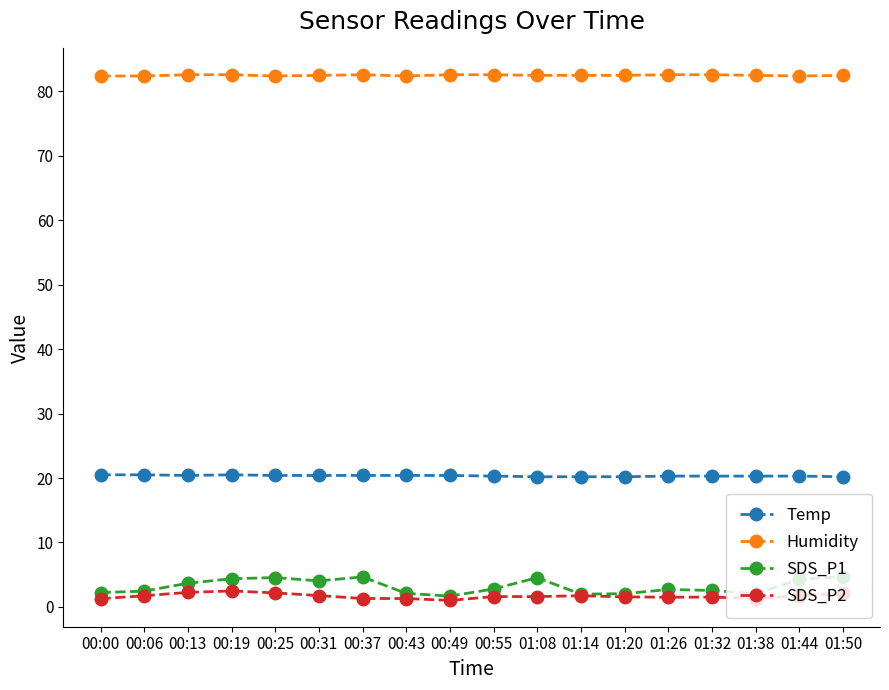

What is the label of the 16th point from the right?

00:13